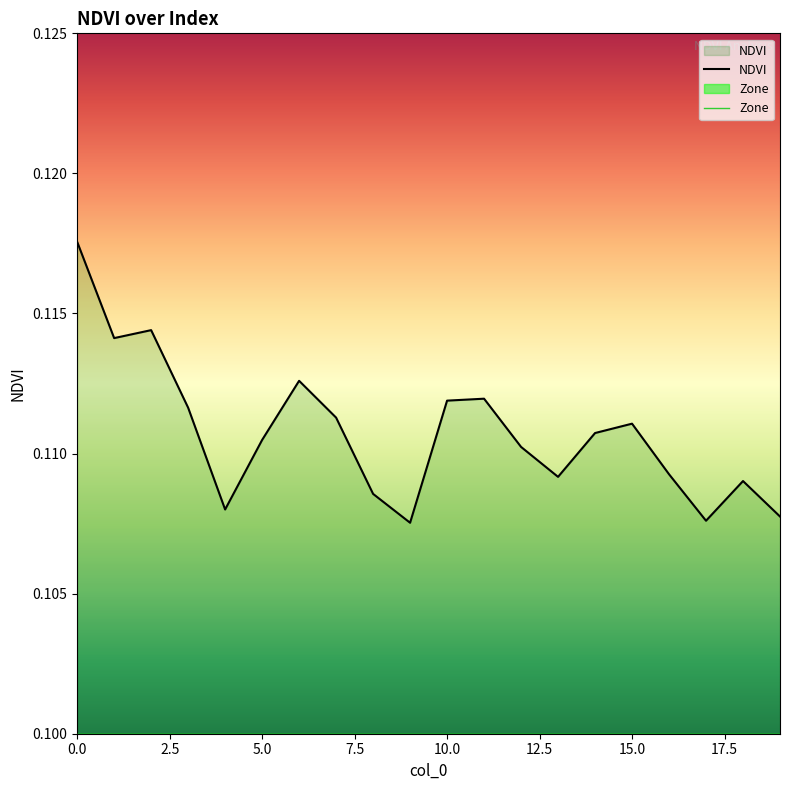

Reading left to right, extract all data points from this chart.

0.1	0.1	0.1	0.1	0.1	0.1	0.1	0.1	0.1	0.1	0.1	0.1	0.1	0.1	0.1	0.1	0.1	0.1	0.1	0.1